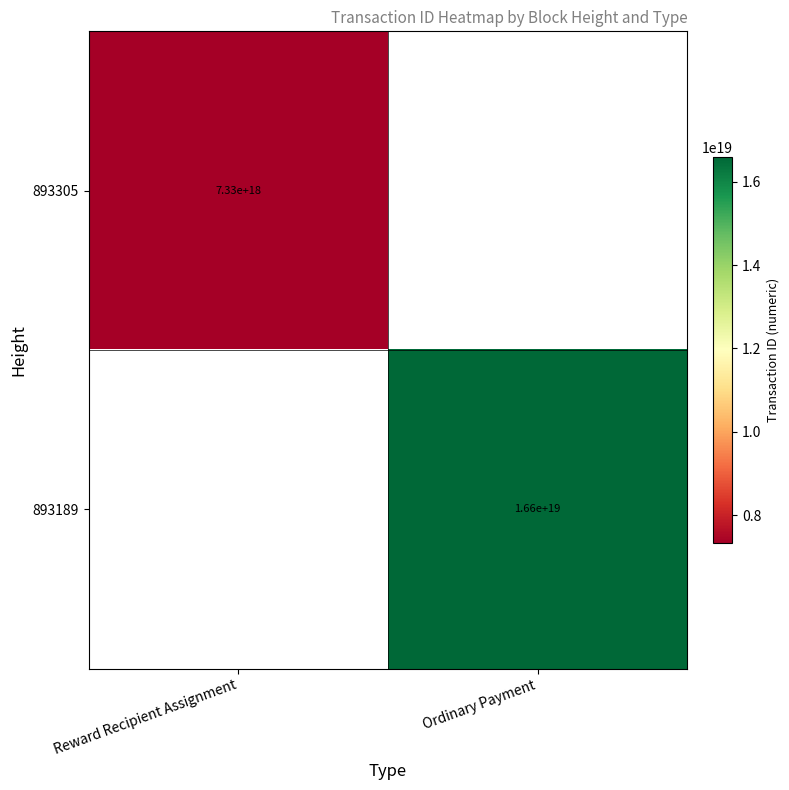

True or false: 893305 has a value of 10723408626135683072 at Reward Recipient Assignment.

False